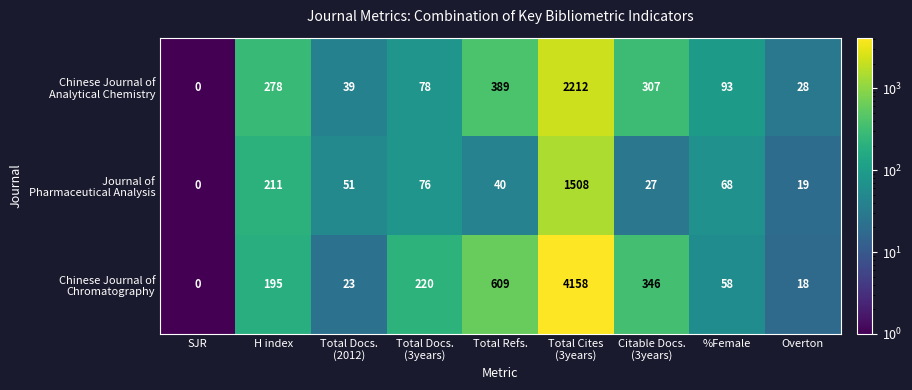

What is the difference between the highest and lowest values at Overton?

10